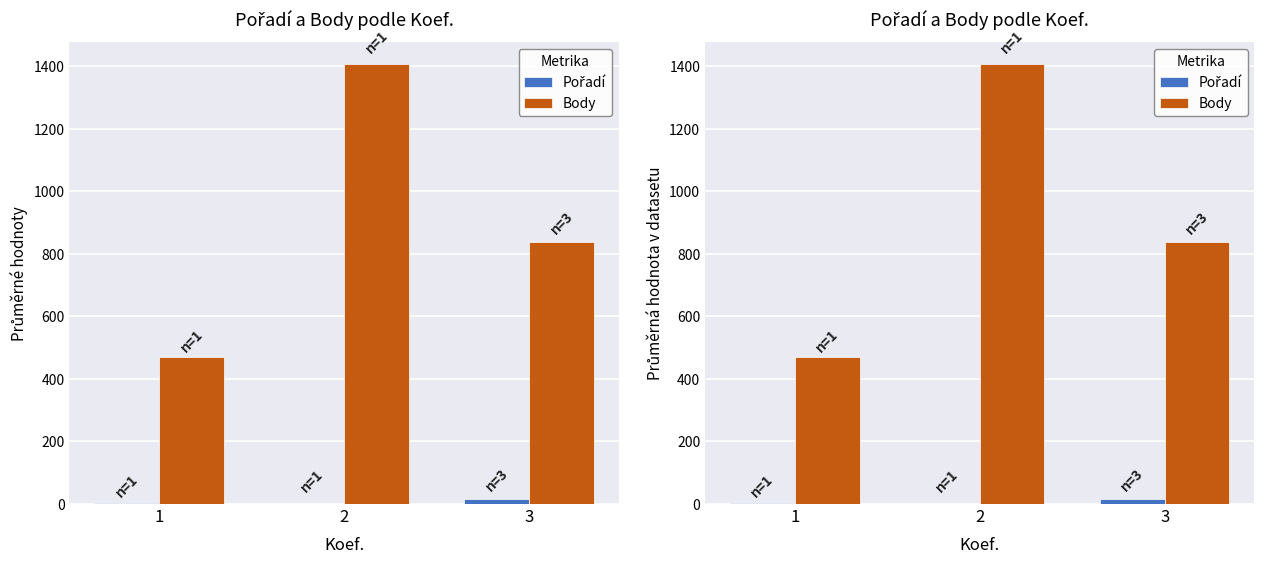

Rank the series by their maximum value, from lowest to highest.

Pořadí, Body